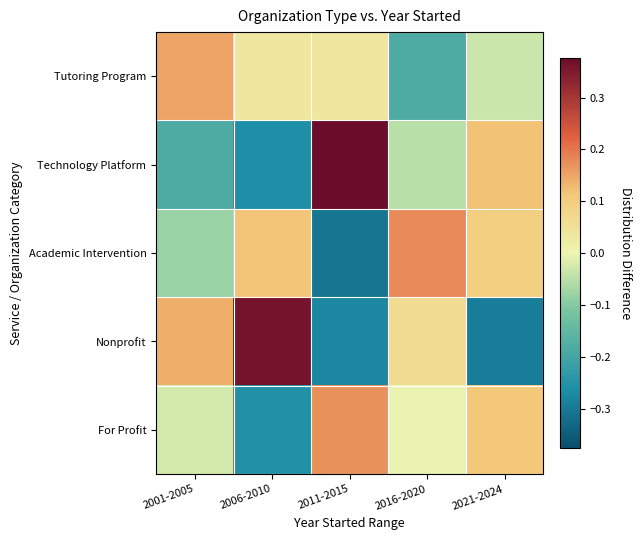

Reading left to right, extract all data points from this chart.

Tutoring Program: 2001-2005=0.2	2006-2010=0.0	2011-2015=0.0	2016-2020=-0.2	2021-2024=-0.0
Technology Platform: 2001-2005=-0.2	2006-2010=-0.3	2011-2015=0.4	2016-2020=-0.1	2021-2024=0.1
Academic Intervention: 2001-2005=-0.1	2006-2010=0.1	2011-2015=-0.3	2016-2020=0.2	2021-2024=0.1
Nonprofit: 2001-2005=0.1	2006-2010=0.4	2011-2015=-0.3	2016-2020=0.1	2021-2024=-0.3
For Profit: 2001-2005=-0.0	2006-2010=-0.3	2011-2015=0.2	2016-2020=-0.0	2021-2024=0.1